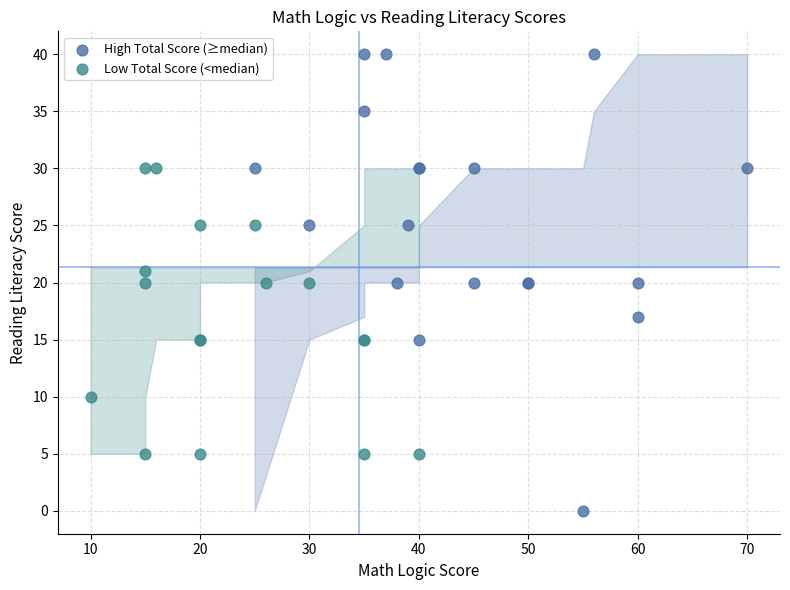

What are all the series names shown in the legend?

High Total Score (≥median), Low Total Score (<median)